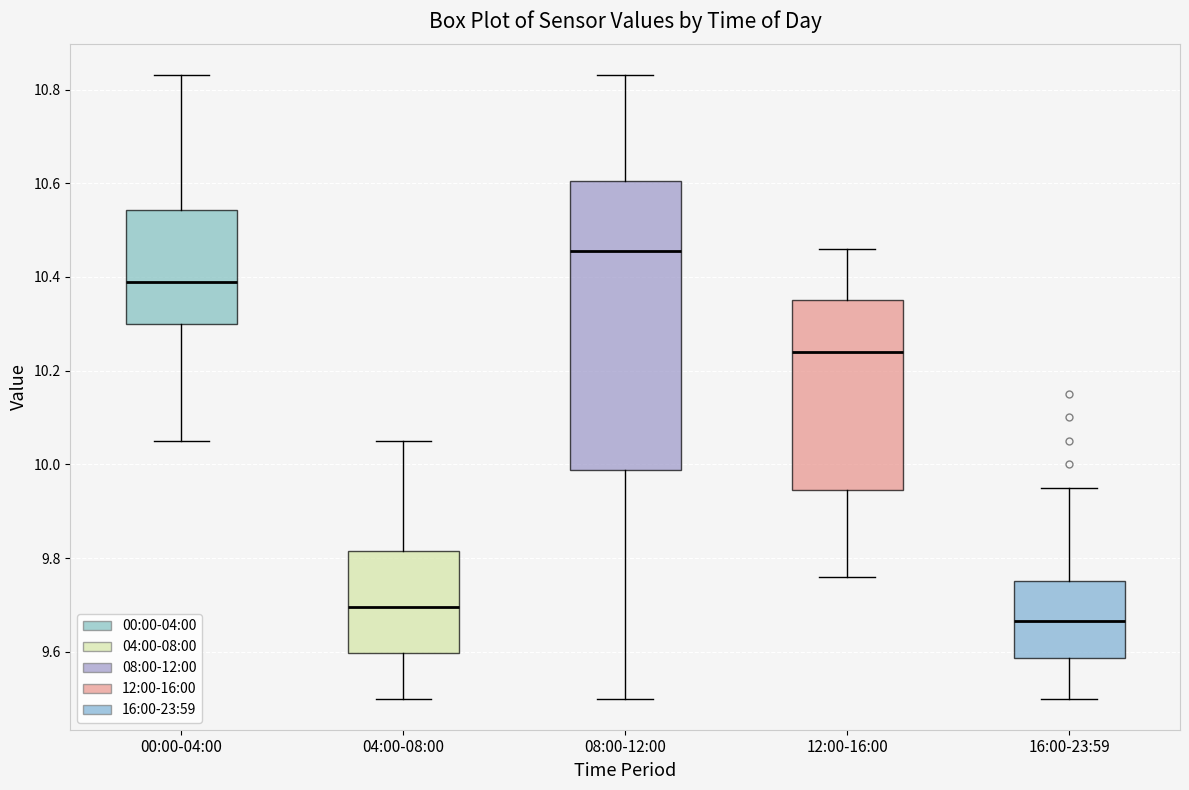

Where does the upper whisker of the box for 08:00-12:00 end on the y-axis? The values are not printed on the chart, so give them approximately, as read against the axis.

10.84